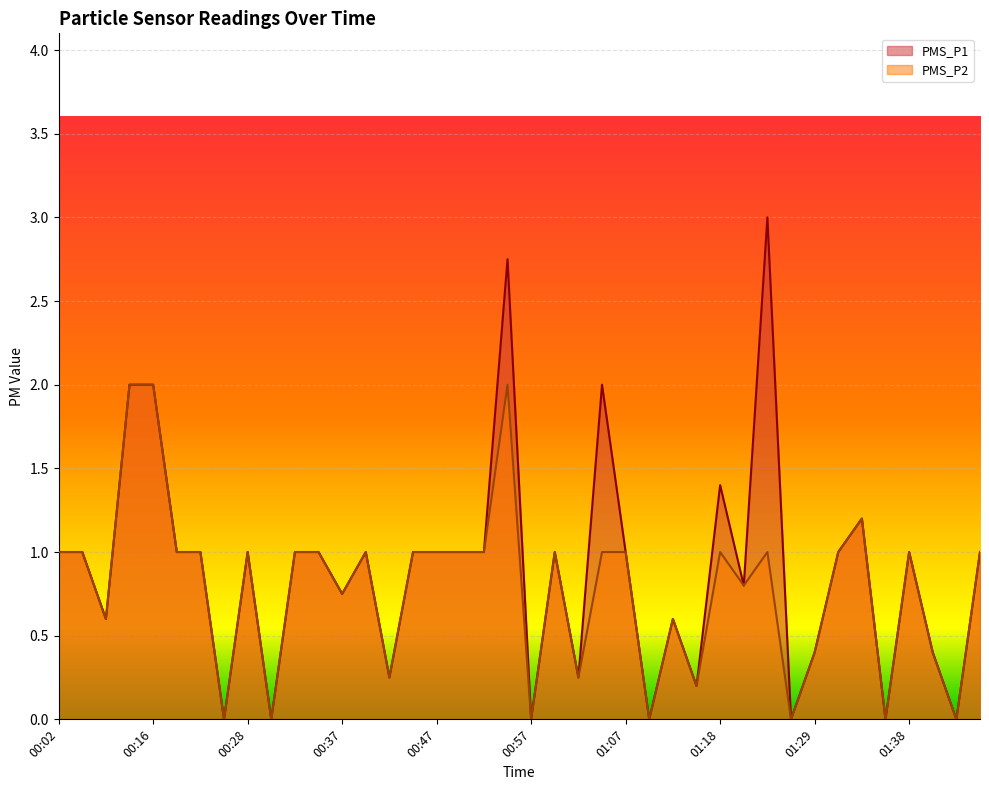

True or false: PMS_P2 has a value of 0.3 at 01:23.

False